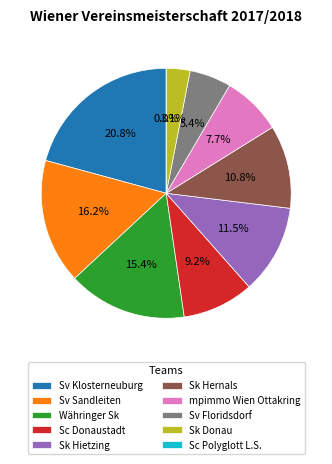

Which category has the smallest portion of the pie?

Sc Polyglott L.S.